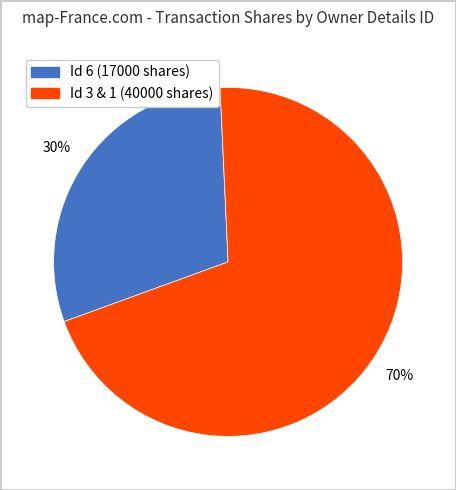

Does any single category account for the majority?

Yes